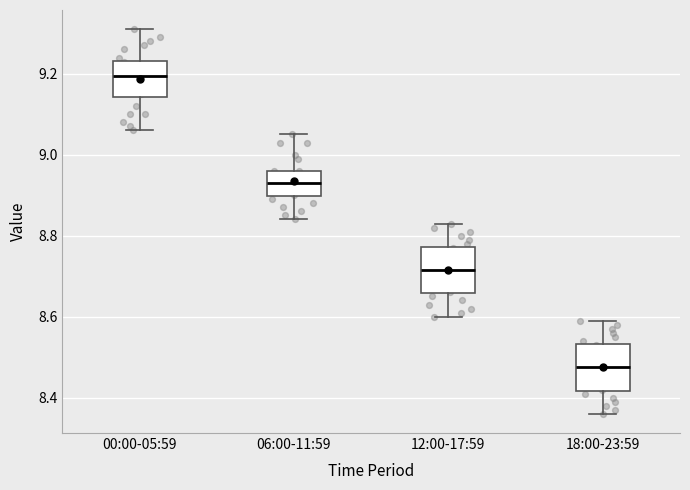

Reading left to right, transcribe this box plot: for each box, give where its median line is, the range the box spans, and where its two whiskers end, as read against the y-axis. The values are not printed on the chart, so give them approximately, as read against the axis.

00:00-05:59: median 9.20, box 9.14 to 9.24, whiskers 9.06 to 9.32
06:00-11:59: median 8.94, box 8.90 to 8.96, whiskers 8.84 to 9.06
12:00-17:59: median 8.72, box 8.66 to 8.78, whiskers 8.60 to 8.84
18:00-23:59: median 8.48, box 8.42 to 8.54, whiskers 8.36 to 8.60